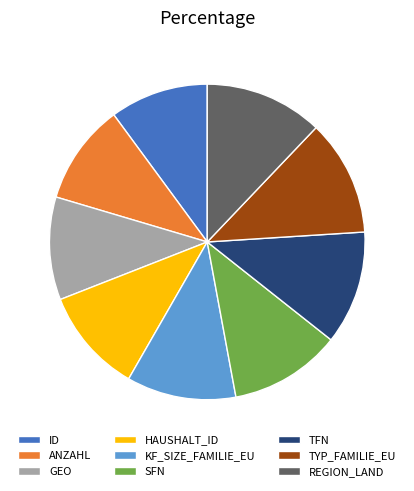

Is it true that TFN is 12% of the pie?

True